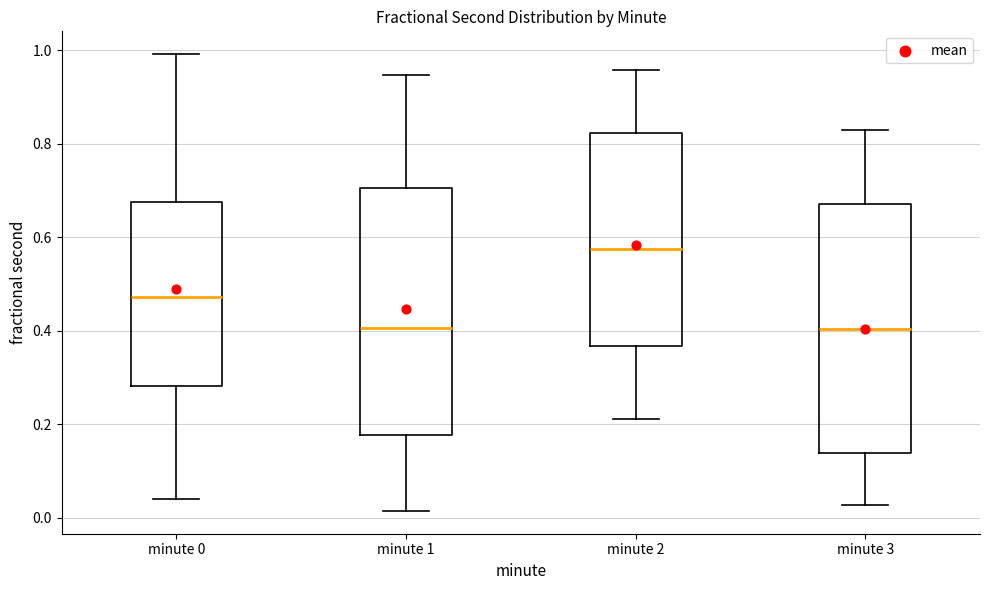

Which box has the highest median line?

minute 2